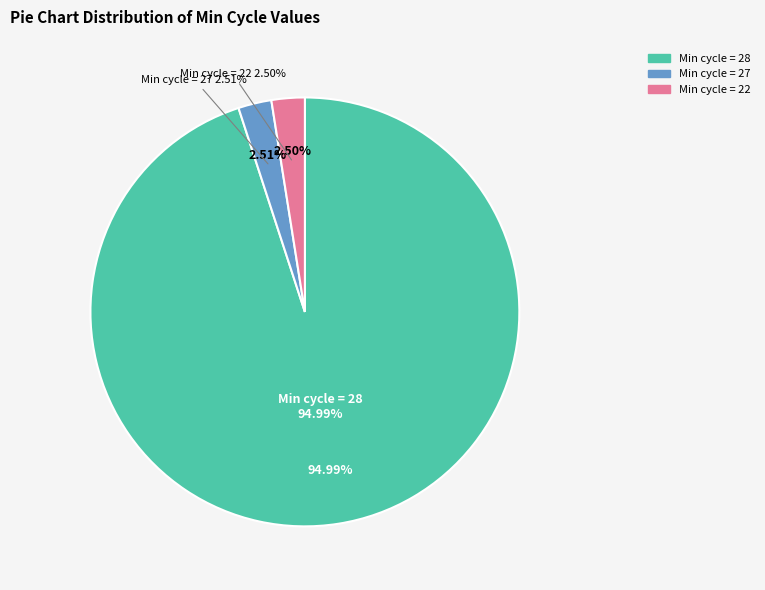

Between 28 and 28, which is larger?

28